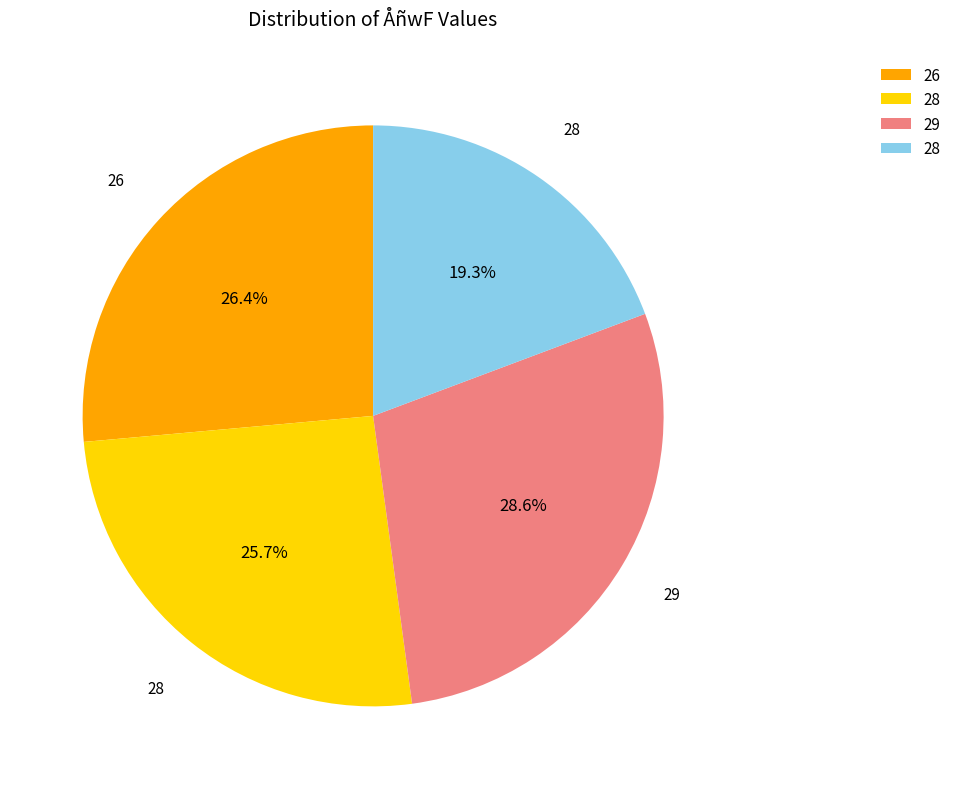

Does any single category account for the majority?

No